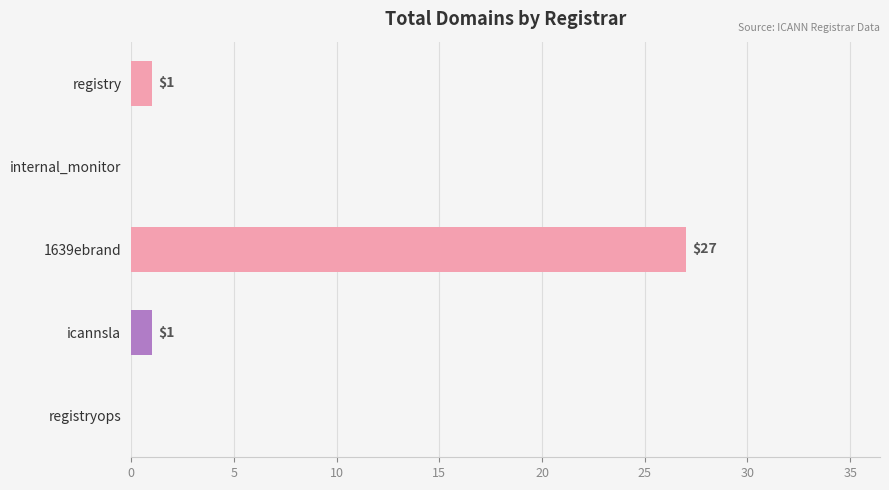

What is the sum of all values?

29